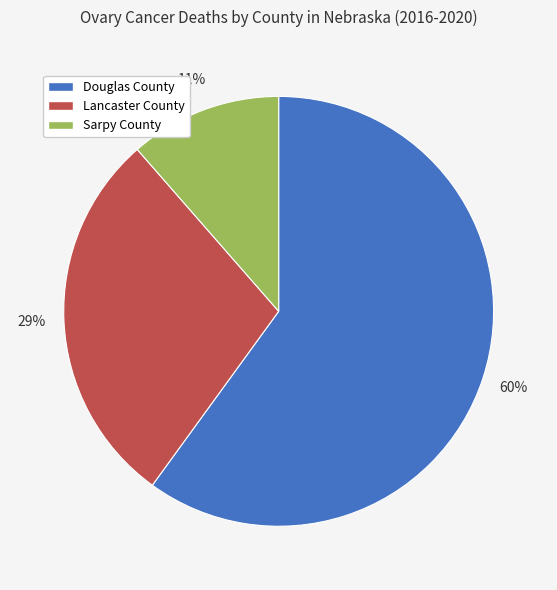

What is the smallest slice in the pie chart?

Sarpy County